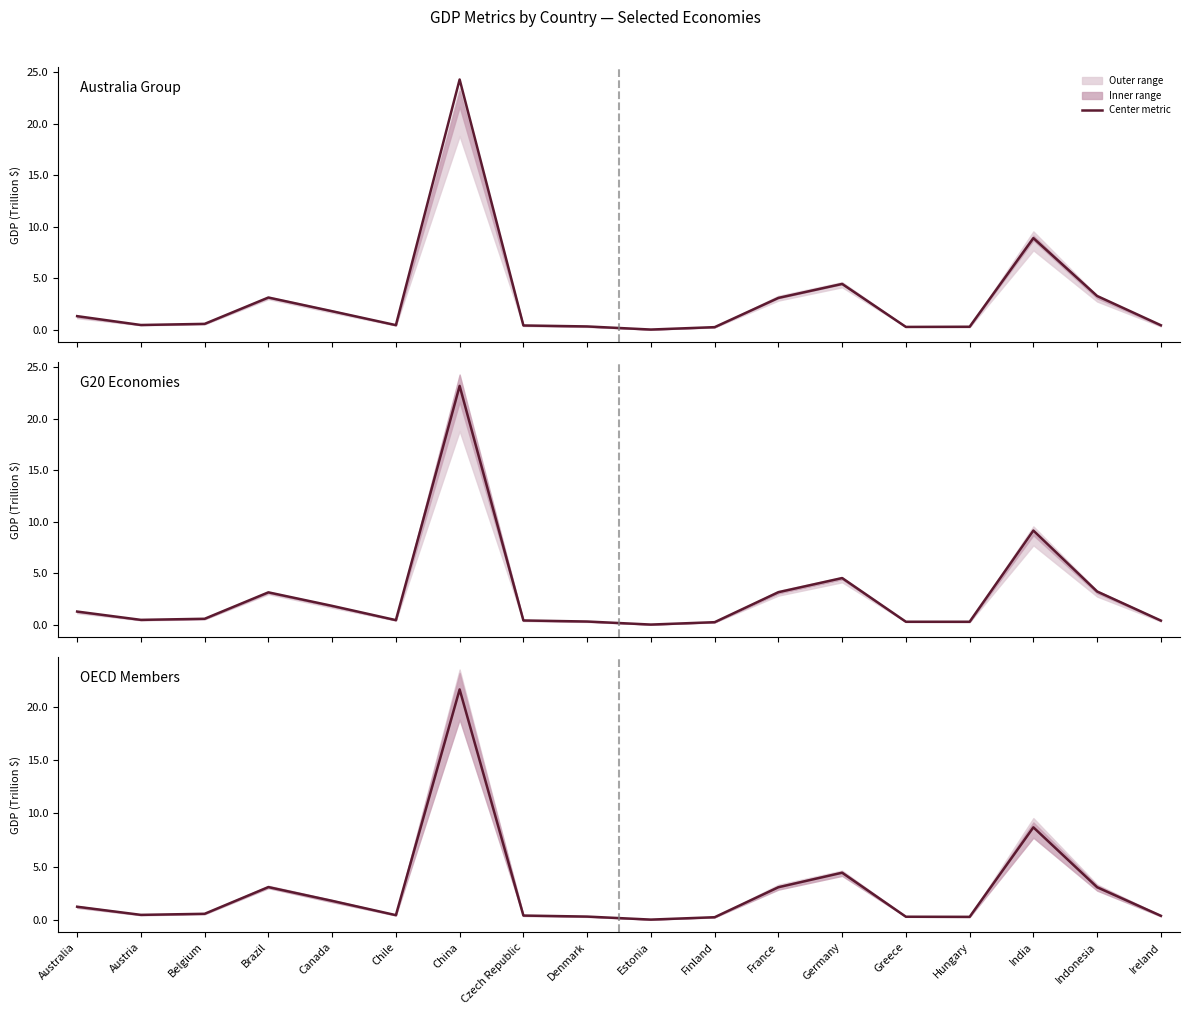

What is the sum of all 5-Yr. Avg. values?

50.7